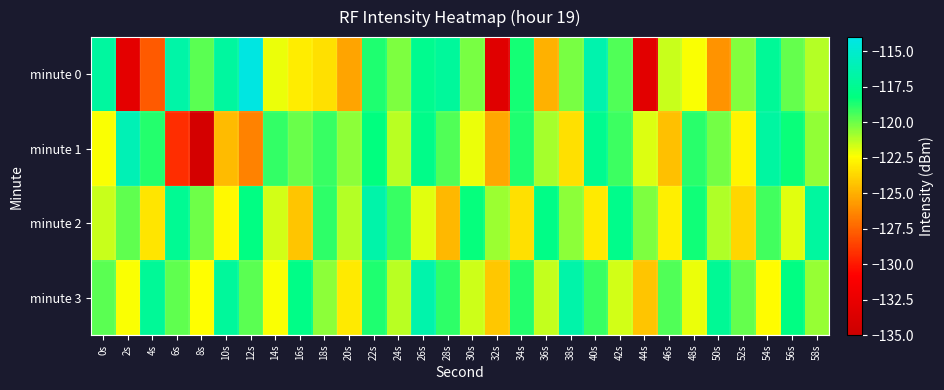

Reading left to right, transcribe all the data shown in this chart.

minute 0: 0s=-116.9	2s=-133.0	4s=-127.8	6s=-116.6	8s=-119.7	10s=-116.9	12s=-114.2	14s=-122.1	16s=-123.0	18s=-123.4	20s=-125.4	22s=-118.7	24s=-120.3	26s=-117.5	28s=-117.1	30s=-120.2	32s=-133.3	34s=-118.5	36s=-125.0	38s=-120.2	40s=-116.4	42s=-119.5	44s=-133.1	46s=-121.5	48s=-122.3	50s=-125.9	52s=-120.3	54s=-117.2	56s=-119.9	58s=-121.2
minute 1: 0s=-122.3	2s=-116.0	4s=-118.8	6s=-129.3	8s=-134.3	10s=-124.6	12s=-126.5	14s=-119.1	16s=-120.0	18s=-119.2	20s=-120.5	22s=-118.2	24s=-121.3	26s=-117.8	28s=-119.5	30s=-122.1	32s=-125.3	34s=-118.7	36s=-120.9	38s=-123.4	40s=-117.6	42s=-119.2	44s=-121.8	46s=-124.5	48s=-118.9	50s=-120.1	52s=-122.7	54s=-116.8	56s=-118.4	58s=-120.6
minute 2: 0s=-121.5	2s=-119.8	4s=-123.2	6s=-117.4	8s=-120.0	10s=-122.6	12s=-118.1	14s=-121.7	16s=-124.3	18s=-119.0	20s=-121.2	22s=-116.5	24s=-119.1	26s=-121.9	28s=-124.7	30s=-118.3	32s=-120.8	34s=-123.4	36s=-117.9	38s=-120.5	40s=-123.1	42s=-117.7	44s=-120.3	46s=-122.9	48s=-118.5	50s=-121.1	52s=-123.7	54s=-119.3	56s=-121.9	58s=-116.9
minute 3: 0s=-119.7	2s=-122.3	4s=-117.2	6s=-119.8	8s=-122.4	10s=-117.1	12s=-119.7	14s=-122.3	16s=-117.9	18s=-120.5	20s=-123.1	22s=-118.7	24s=-121.3	26s=-116.4	28s=-119.0	30s=-121.6	32s=-124.2	34s=-118.8	36s=-121.4	38s=-116.5	40s=-119.1	42s=-121.7	44s=-124.3	46s=-119.5	48s=-122.1	50s=-117.3	52s=-119.9	54s=-122.5	56s=-118.1	58s=-120.7